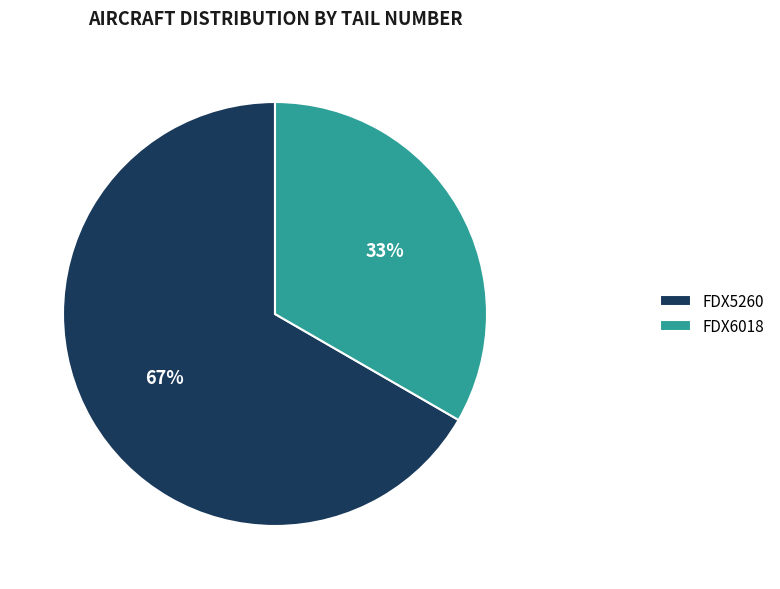

To the nearest percent, what is the average slice percentage?

50%